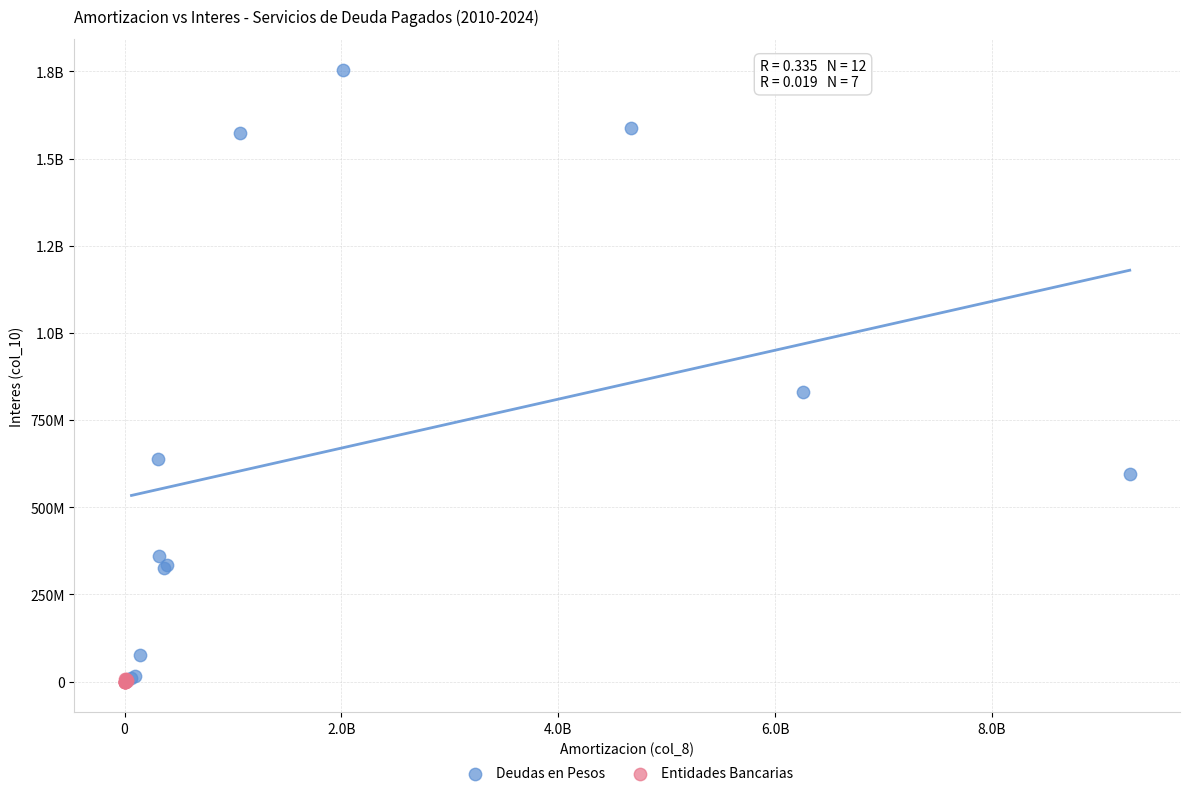

What are all the series names shown in the legend?

Deudas en Pesos, Entidades Bancarias